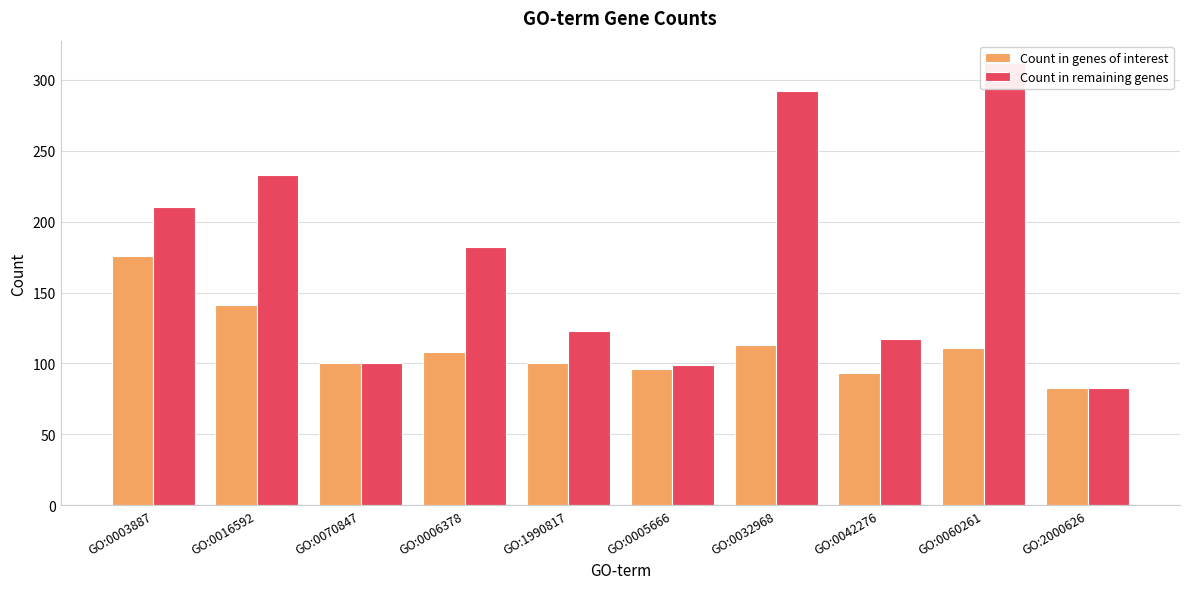

What is the total value across all series at GO:0070847?

200